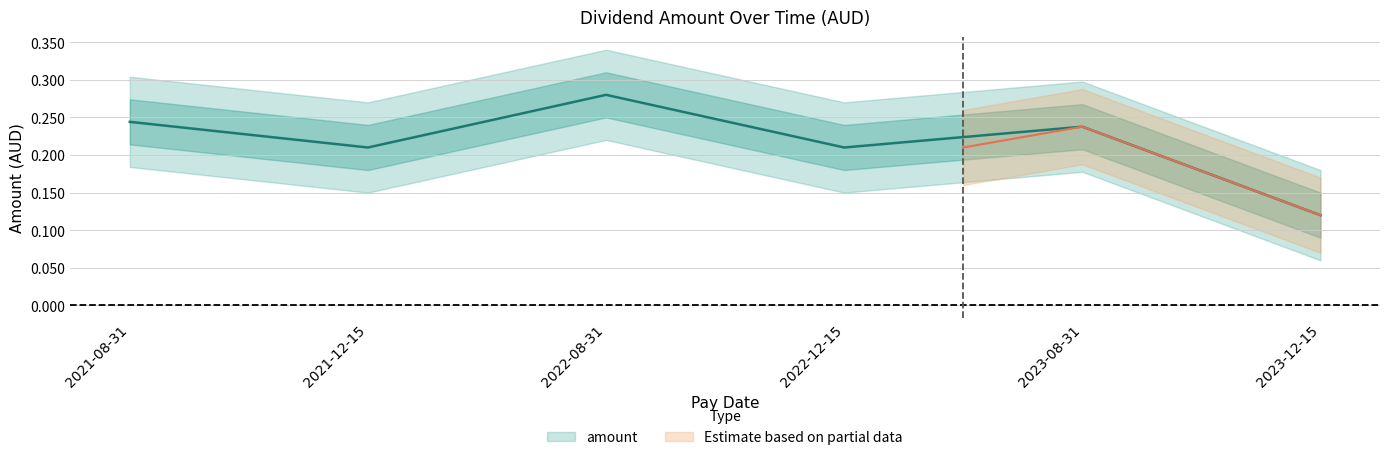

What is the sum of all values?

1.3